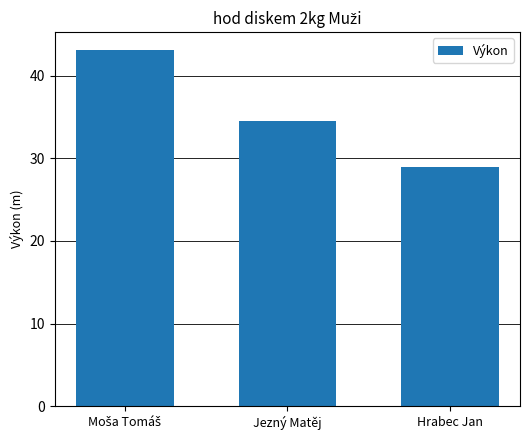

What is the smallest value displayed?

28.9